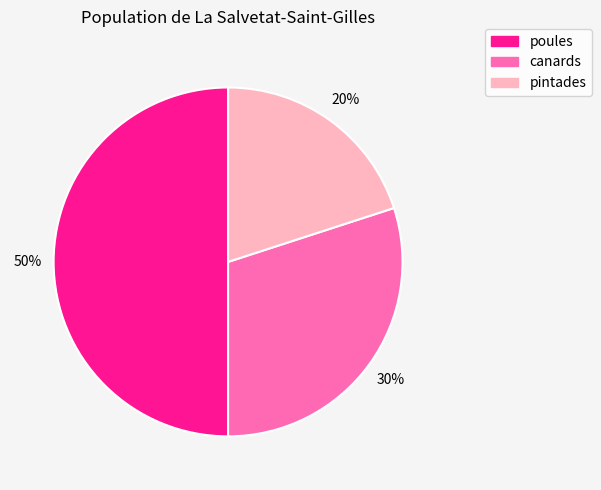

How many segments does this pie chart have?

3